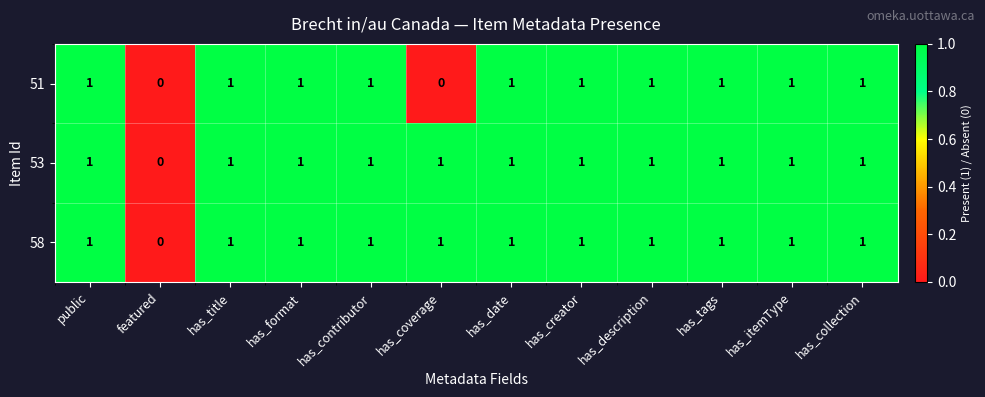

The value of 51 at has_collection is 1. True or false?

True